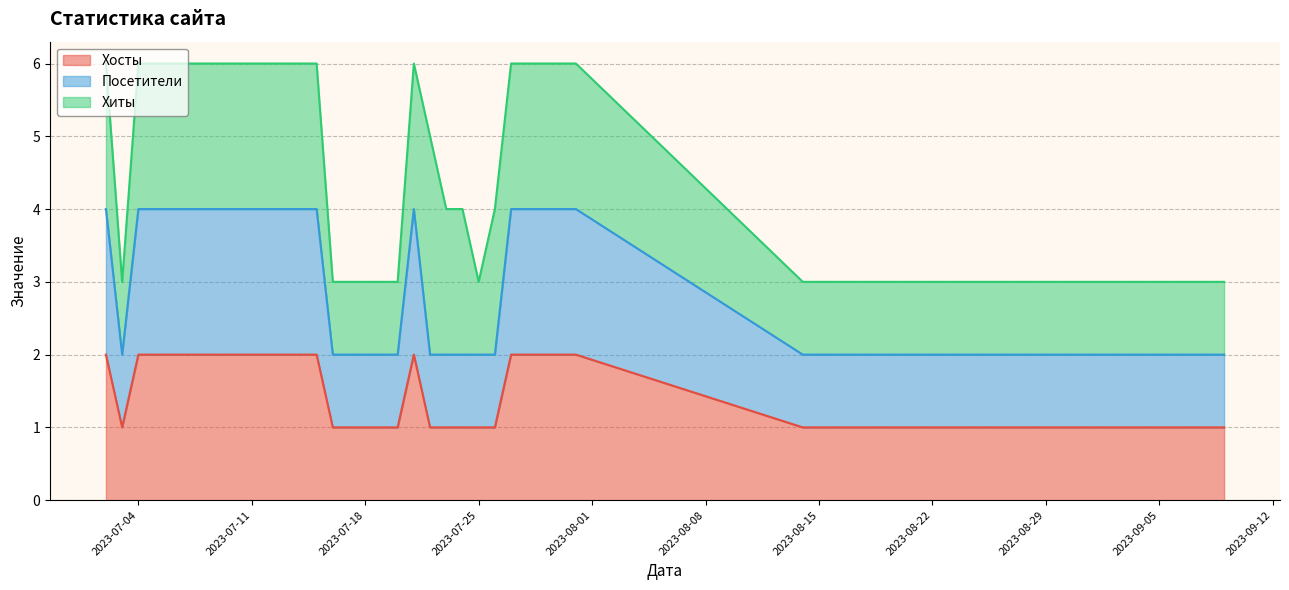

What is the difference between the maximum and second lowest values in the Посетители series?

2